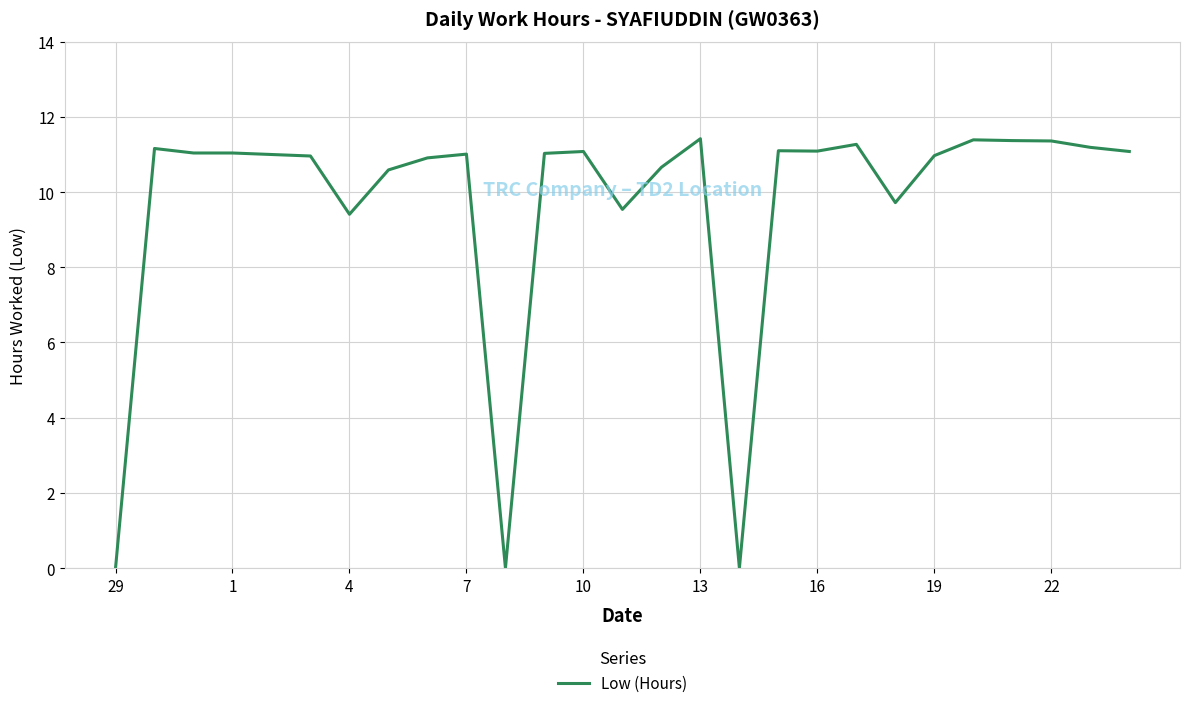

What is the maximum value shown in the chart?

11.4